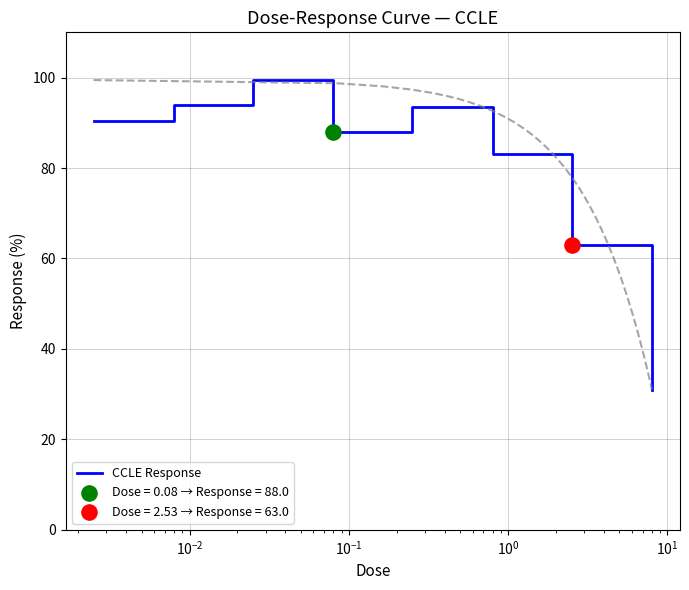

What is the minimum value for CCLE Response?

31.0